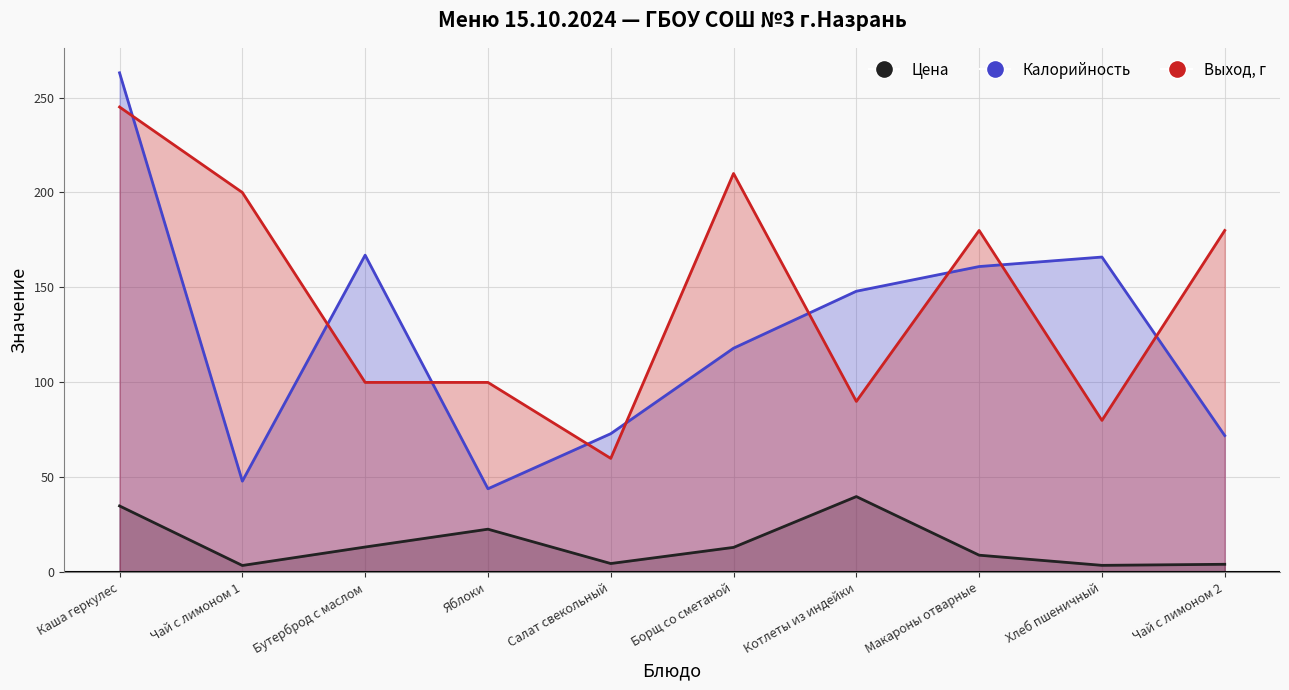

In Выход, г, how many points are higher than both neighbors (excluding endpoints)?

2